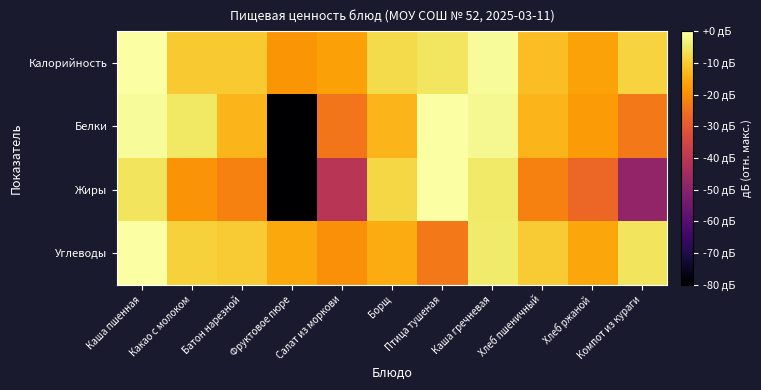

Which series has the widest spread of values?

Белки